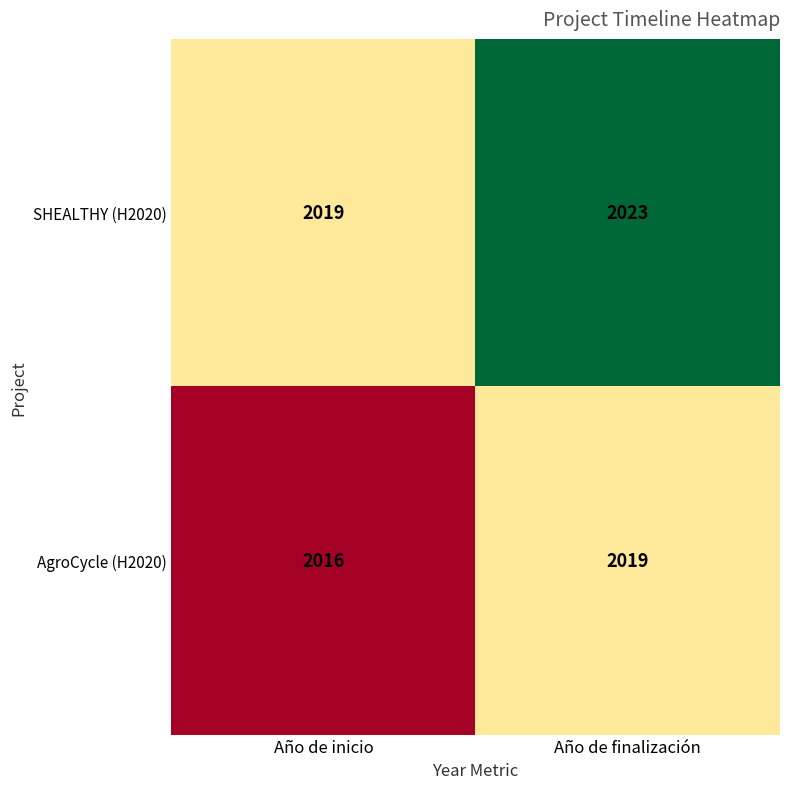

What is the total value across all series at Año de inicio?

4035